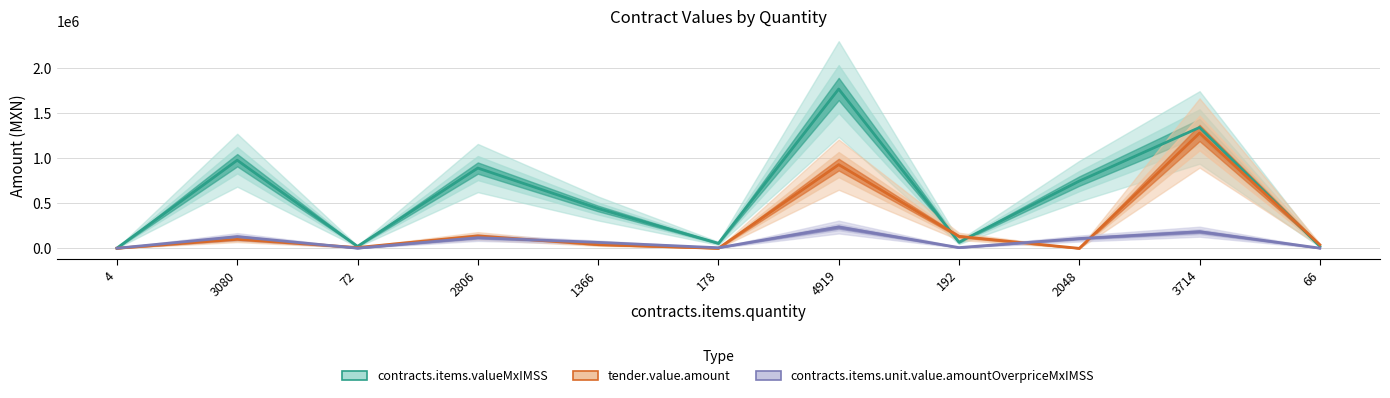

Which has a higher value, 178 or 4?

178